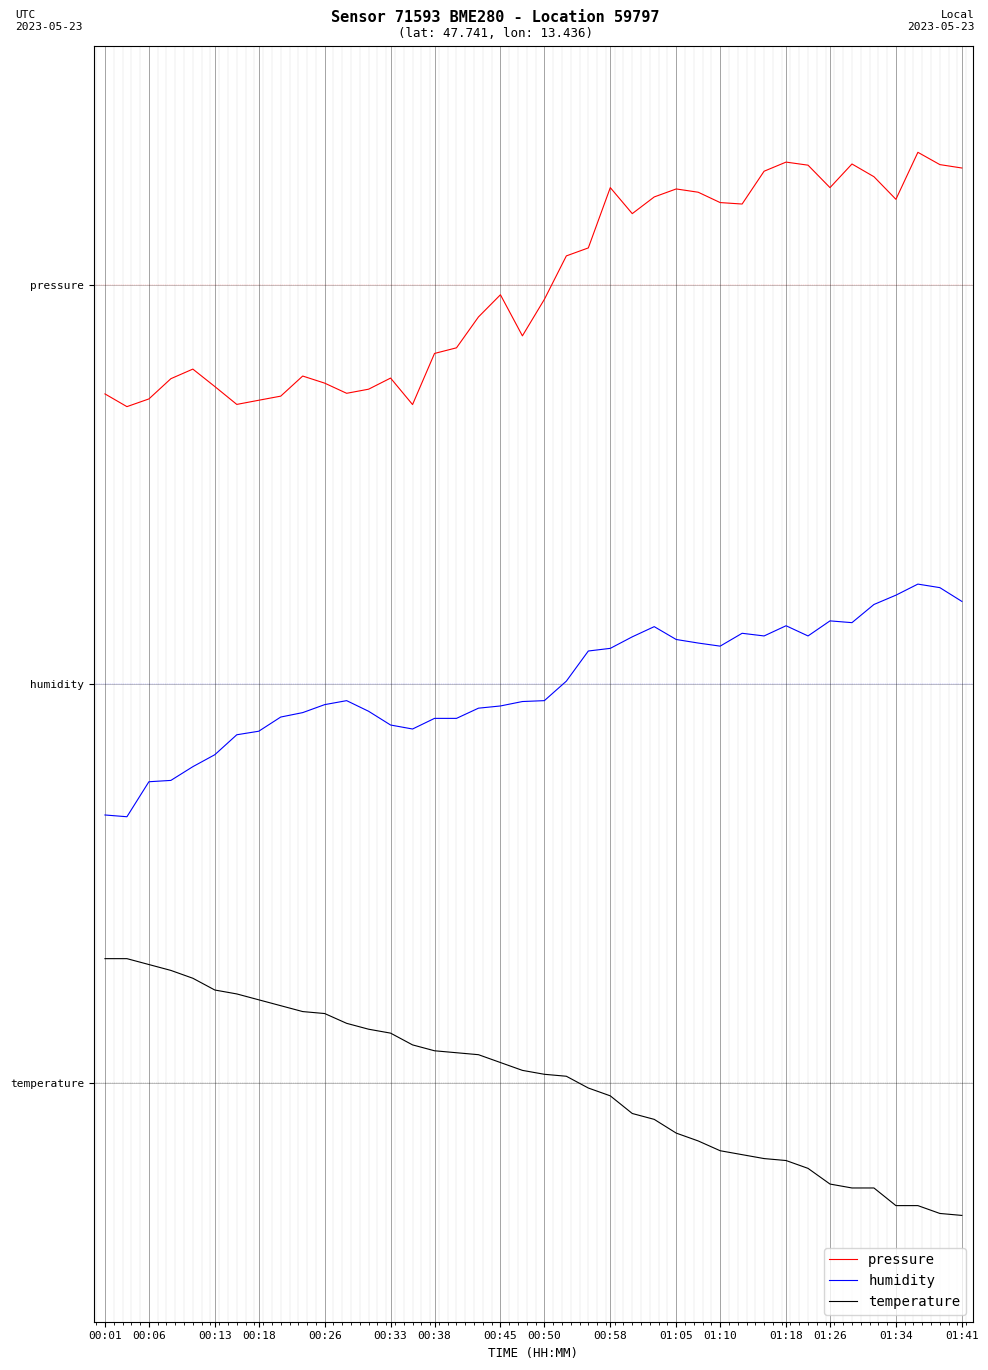

What are all the series names shown in the legend?

pressure, humidity, temperature